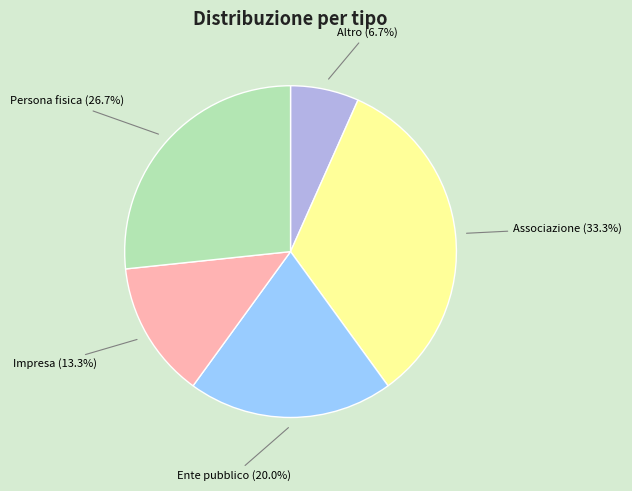

Which has a higher value, Persona fisica or Altro?

Persona fisica